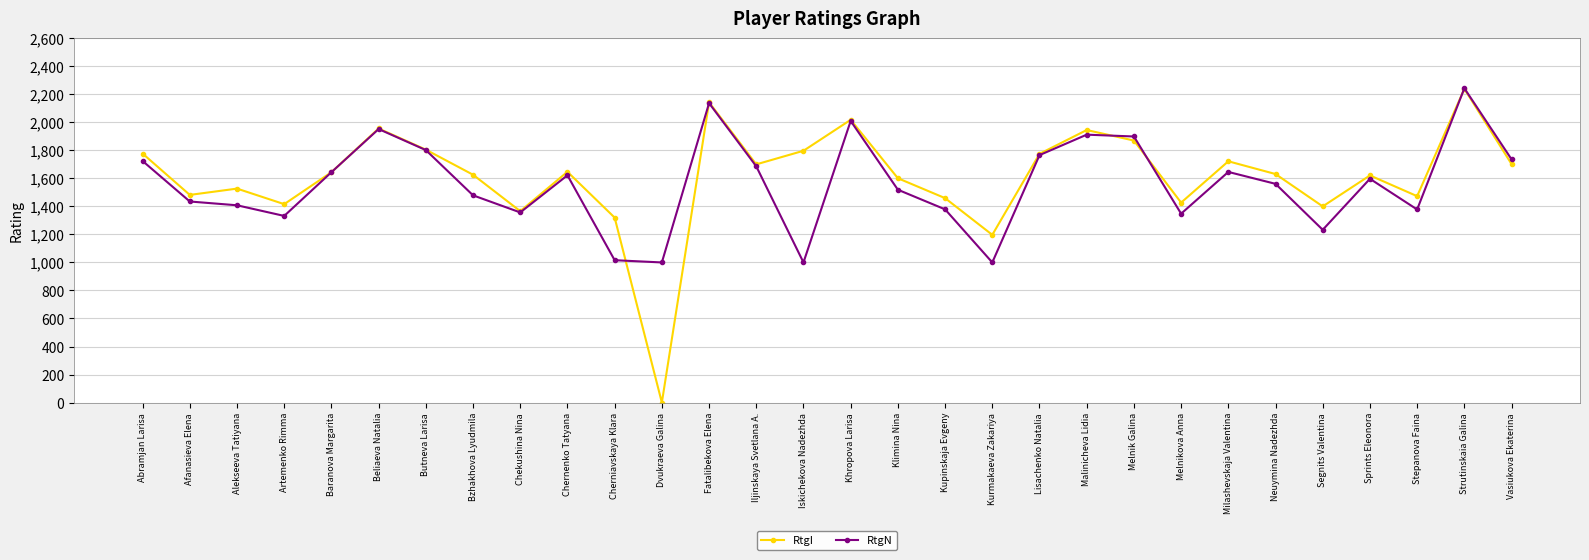

At which category is the sum across all series the highest?

Strutinskaia Galina